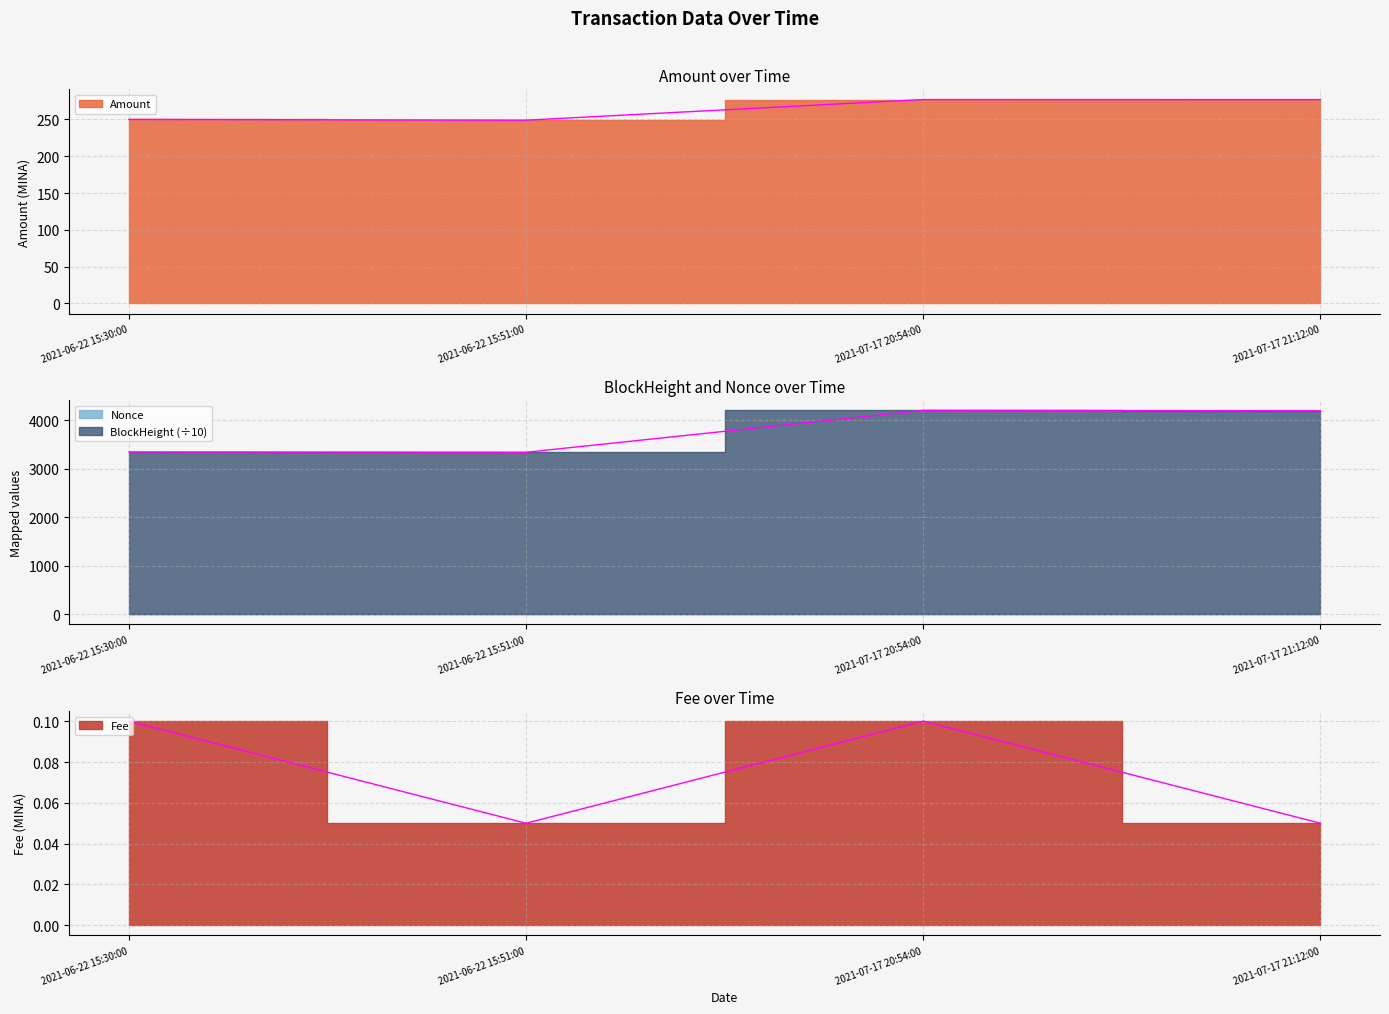

At which category is the sum across all series the highest?

2021-07-17 20:54:00